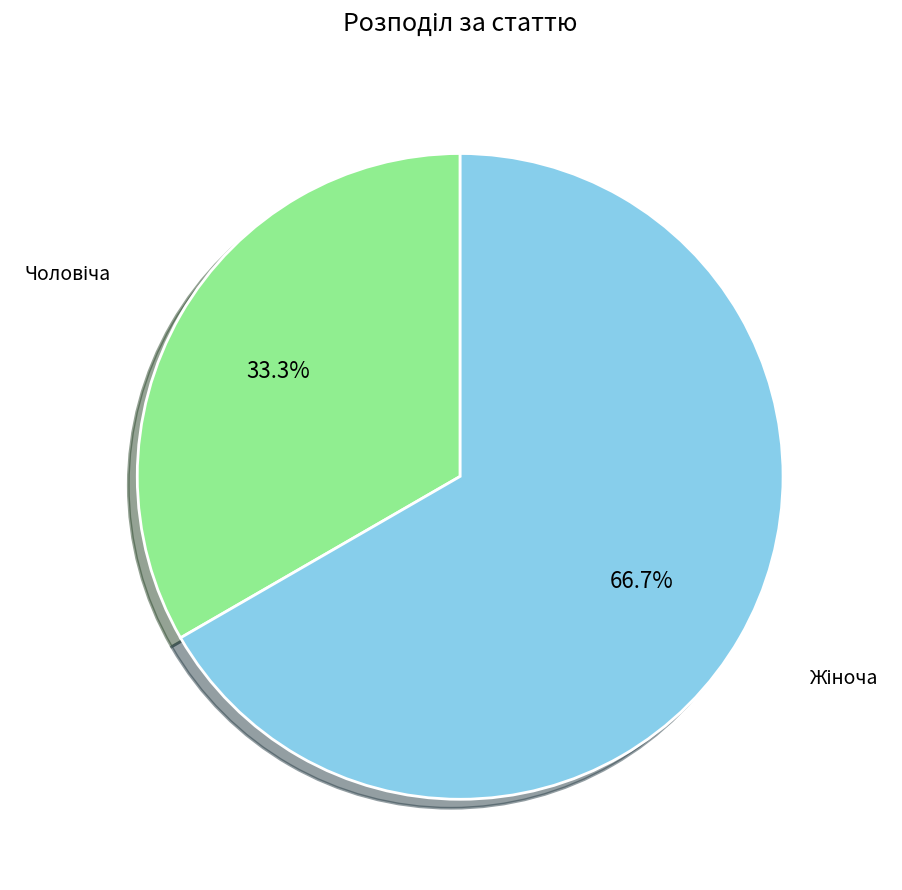

Does any single category account for the majority?

Yes